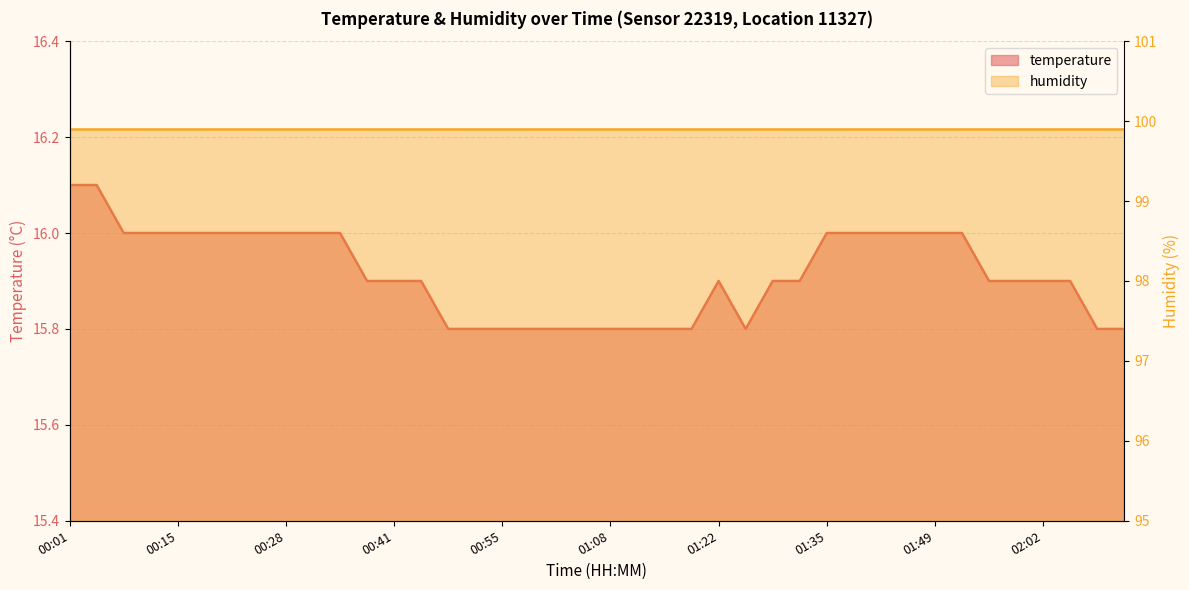

Rank the categories by value from highest to lowest.

00:01, 00:05, 00:08, 00:11, 00:15, 00:18, 00:21, 00:25, 00:28, 00:31, 00:35, 01:35, 01:39, 01:42, 01:45, 01:49, 01:52, 00:38, 00:41, 00:45, 01:22, 01:28, 01:32, 01:56, 01:59, 02:02, 02:06, 00:48, 00:52, 00:55, 00:58, 01:02, 01:05, 01:08, 01:12, 01:15, 01:18, 01:25, 02:09, 02:13